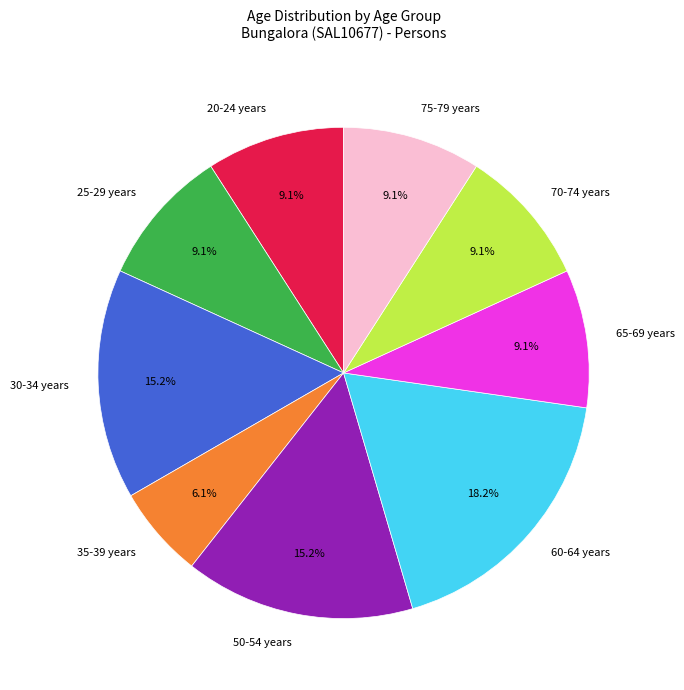

Between 60-64 years and 35-39 years, which is larger?

60-64 years